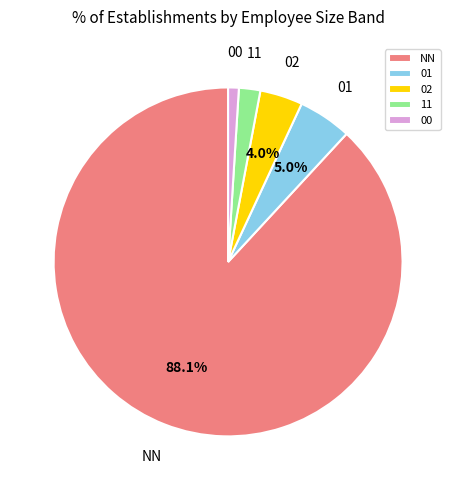

How many slices are in this pie chart?

5